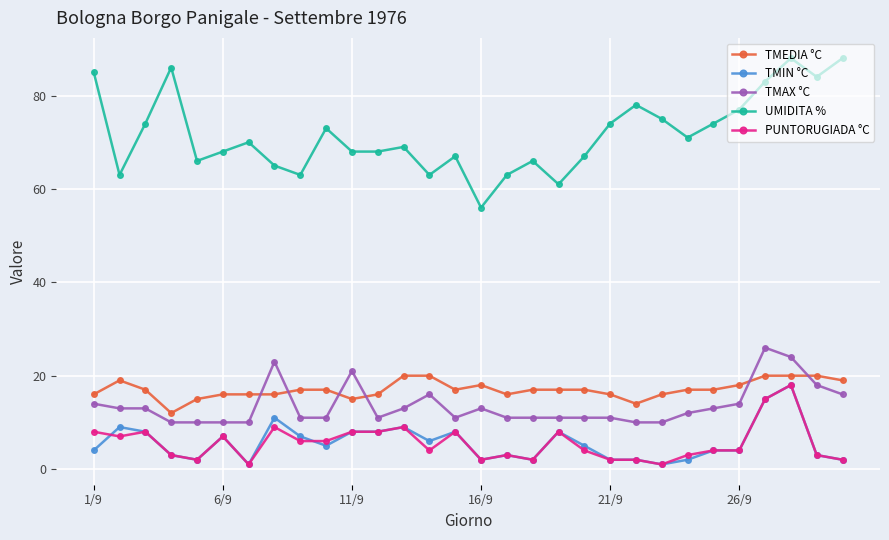

True or false: PUNTORUGIADA °C and UMIDITA % cross at least once.

False